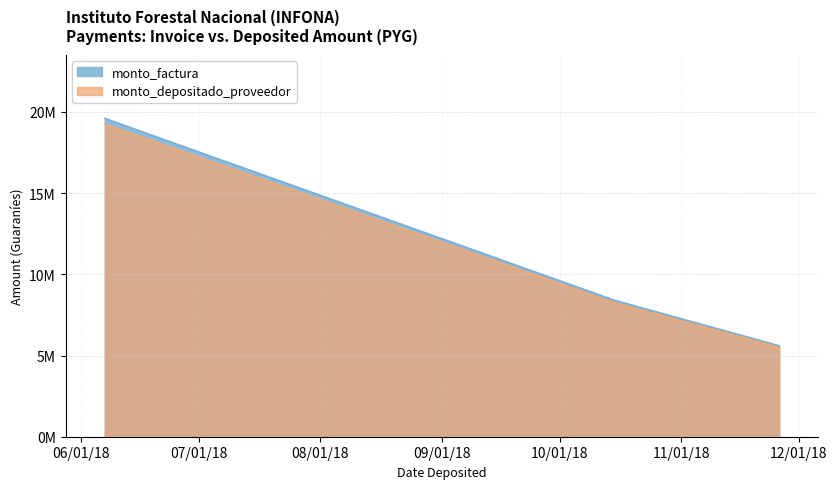

The value of monto_factura at 2018-06-07 is 19600000. True or false?

True